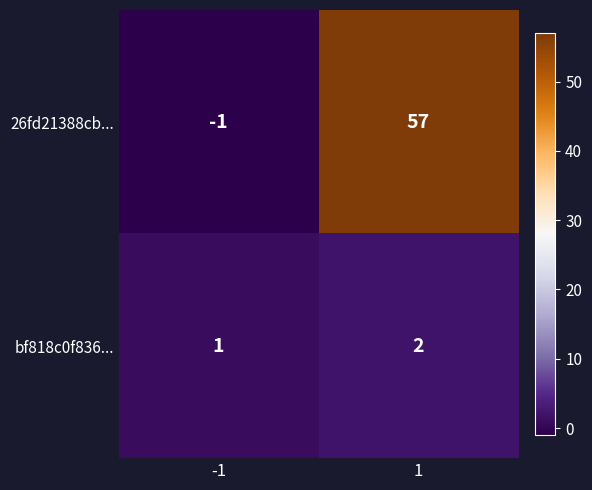

Read the 26fd21388cb... value at 1, to the nearest 10.

60